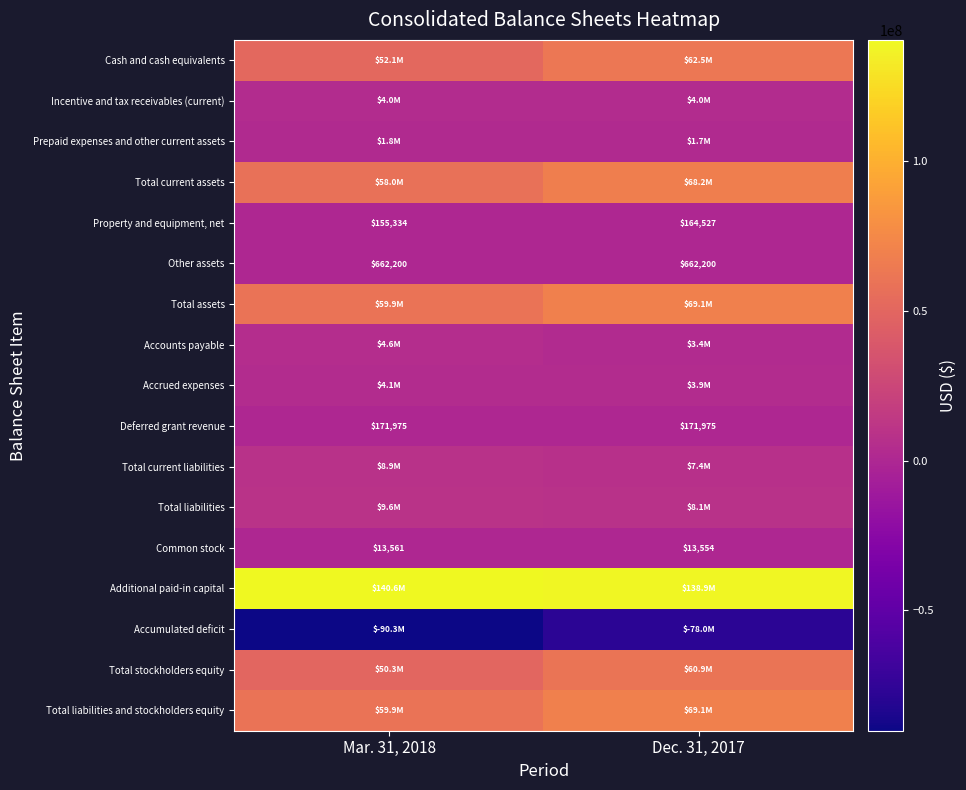

Count the number of data series in this chart.

17